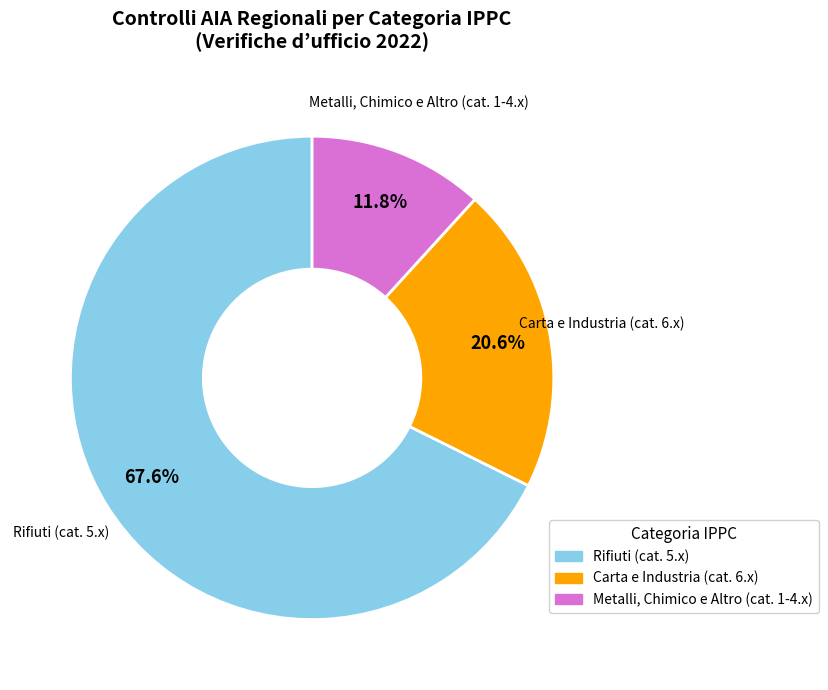

Is there any slice that represents more than half of the pie?

Yes